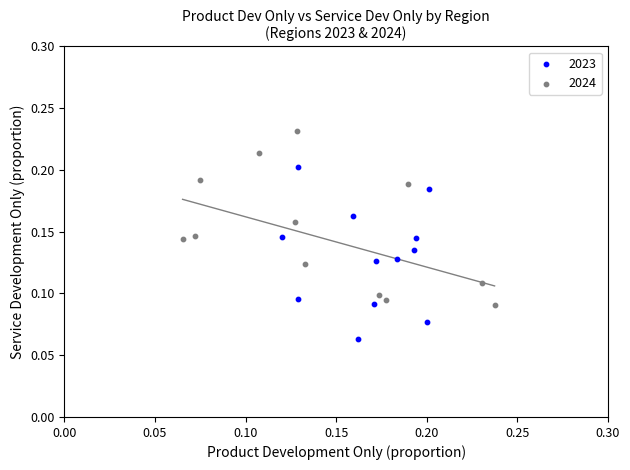

Which series reaches the maximum Y coordinate?

2024